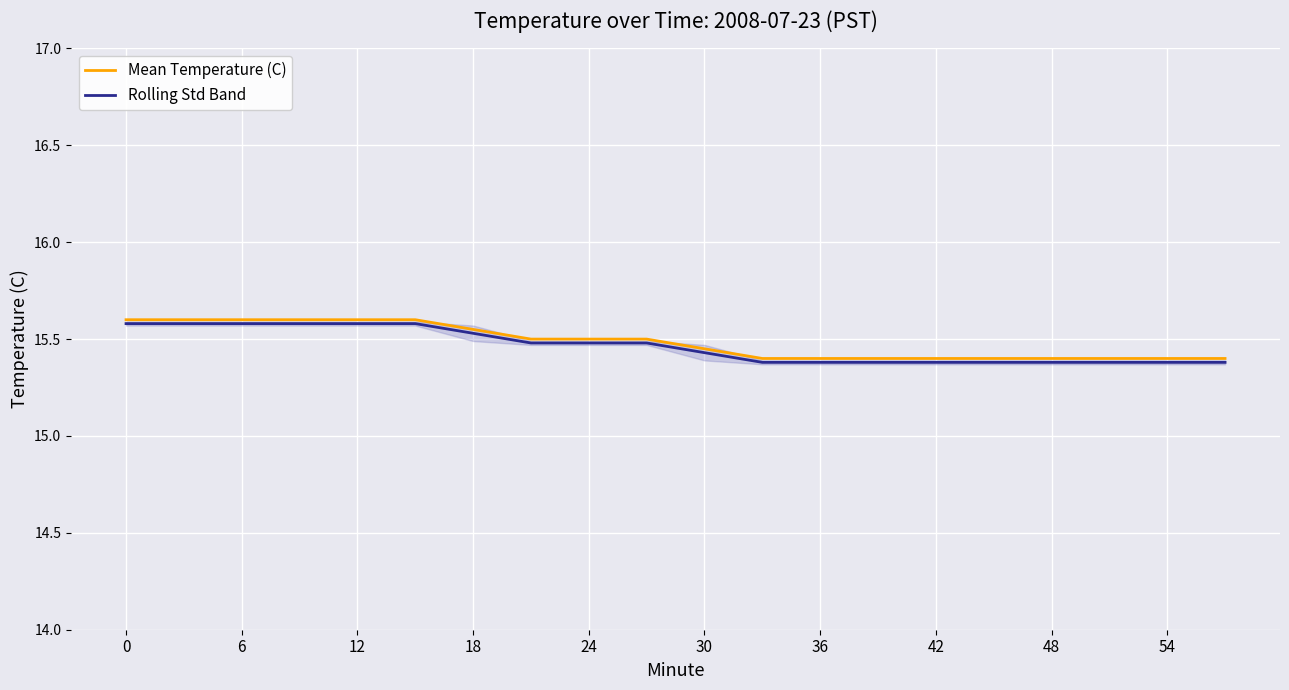

True or false: Mean Temperature (C) has a value of 15.6 at 0.

True